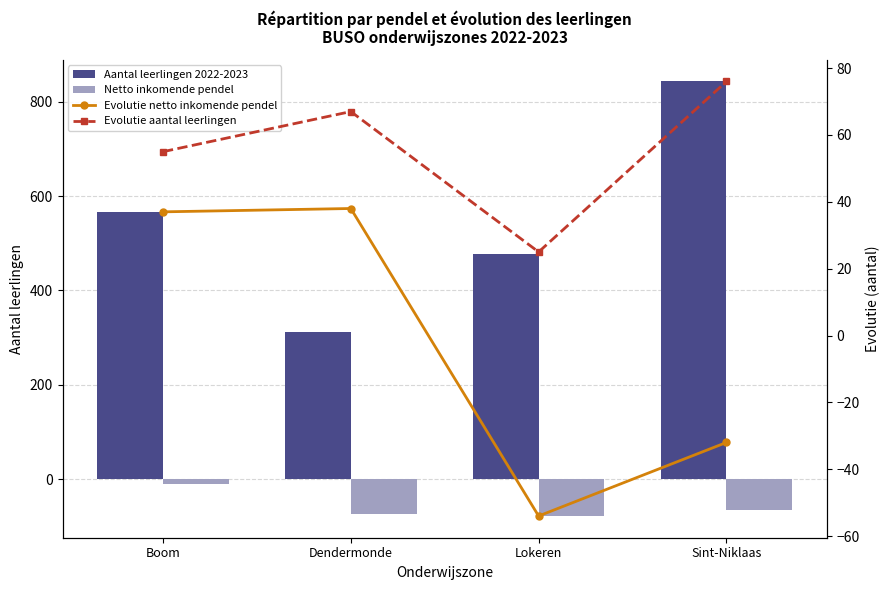

At how many categories does at least one series exceed 531?

2